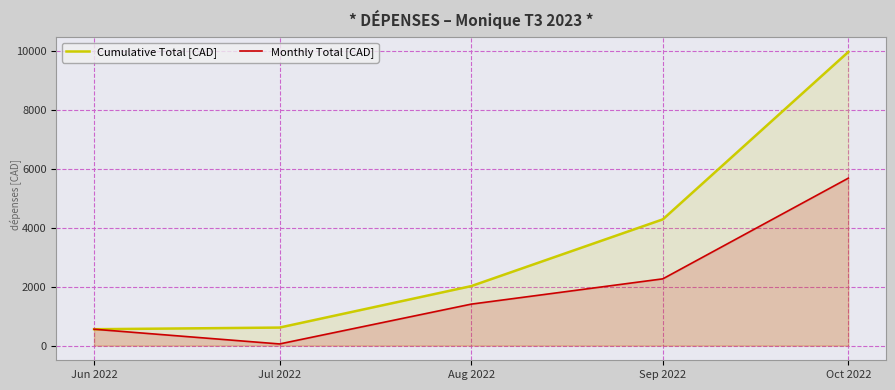

Reading right to left, transcribe all the data shown in this chart.

Cumulative Total [CAD]: Oct 2022=9967.8	Sep 2022=4285.0	Aug 2022=2018.9	Jul 2022=611.7	Jun 2022=555.9
Monthly Total [CAD]: Oct 2022=5682.8	Sep 2022=2266.1	Aug 2022=1407.2	Jul 2022=55.9	Jun 2022=555.9